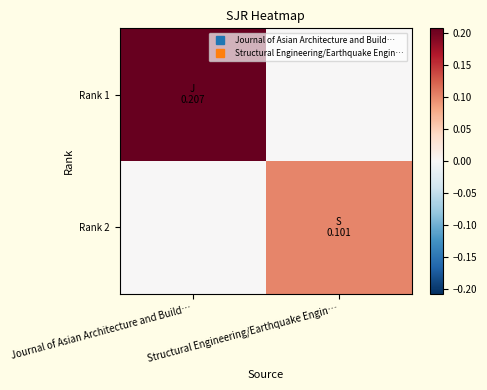

Reading left to right, what are all the values shown in this chart?

Rank 1: Journal of Asian Architecture and Build…=0.2	Structural Engineering/Earthquake Engin…=0.0
Rank 2: Journal of Asian Architecture and Build…=0.0	Structural Engineering/Earthquake Engin…=0.1